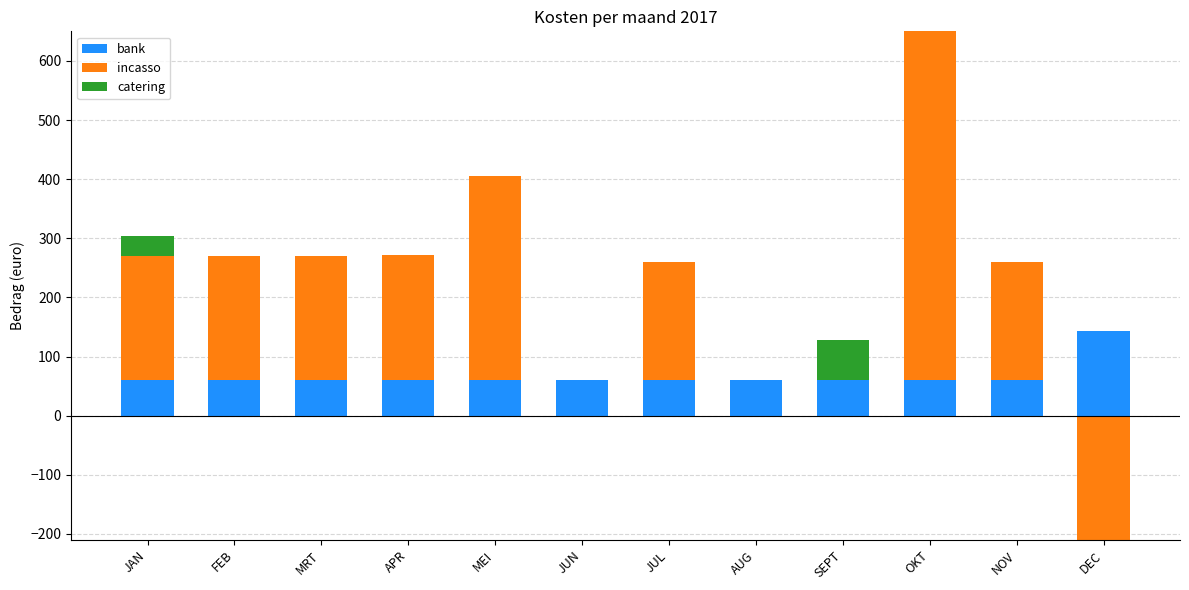

Is it true that bank equals 70.5 at DEC?

False